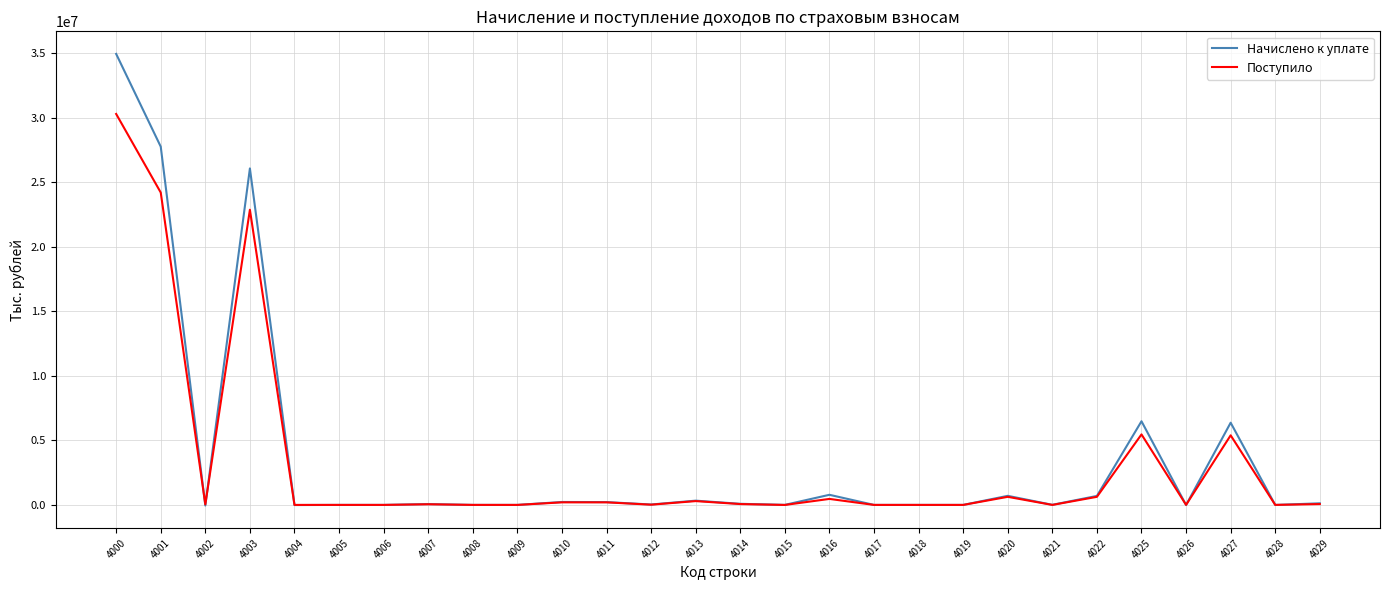

What is the sum of all Поступило values?

90834672